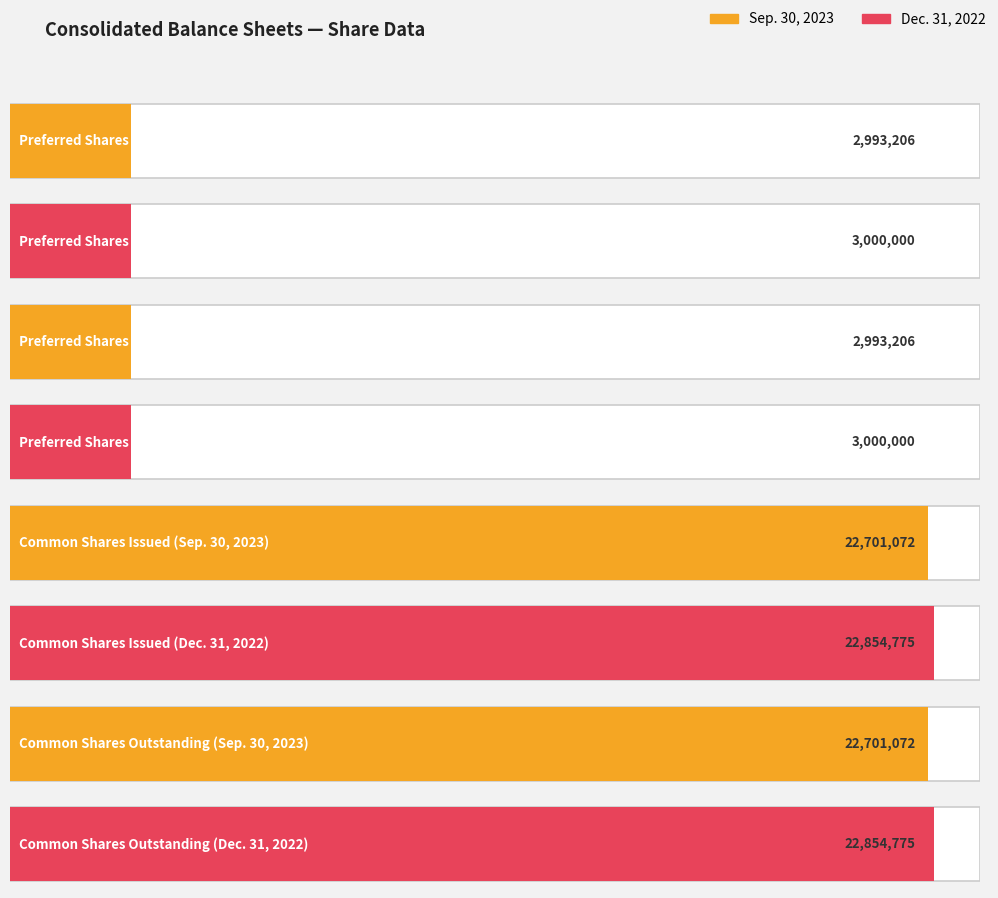

Is it true that Sep. 30, 2023 equals 22701072.0 at Common Shares Issued?

True